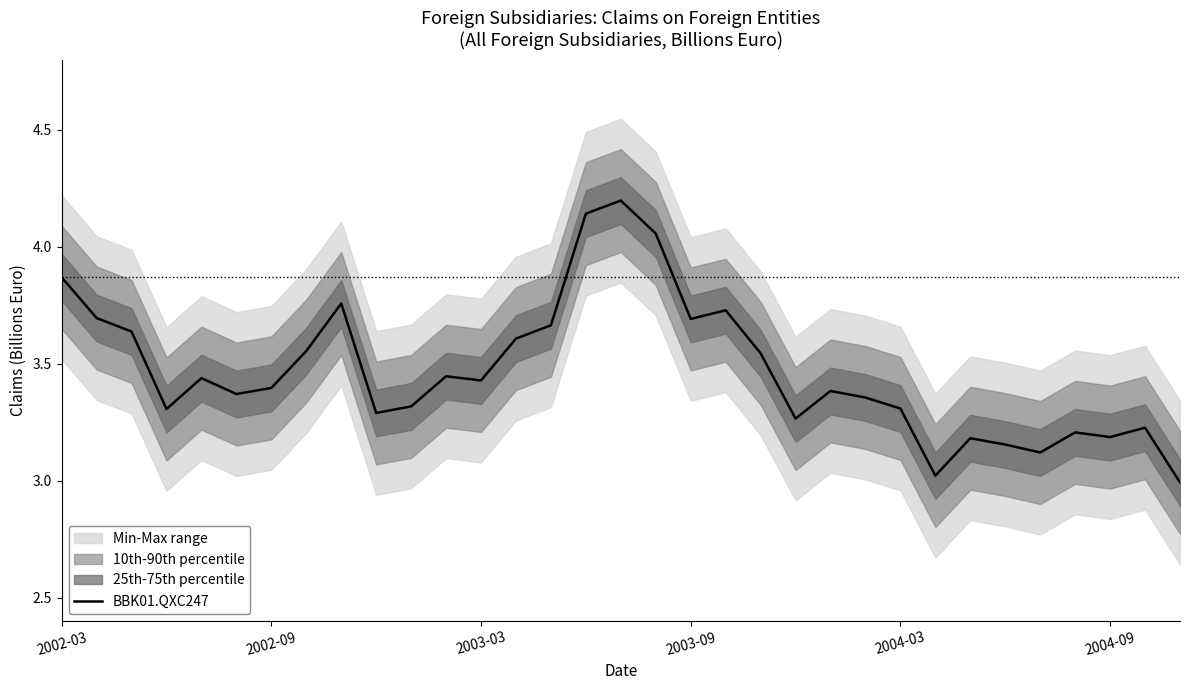

What is the maximum value shown in the chart?

4.2